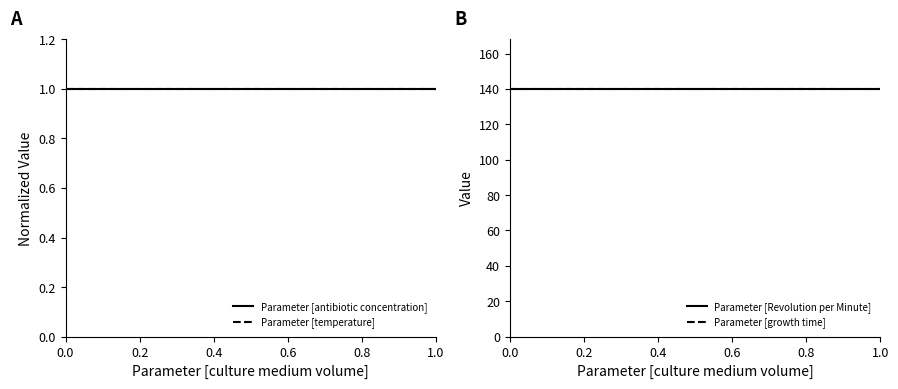

How many distinct data groups are displayed?

4